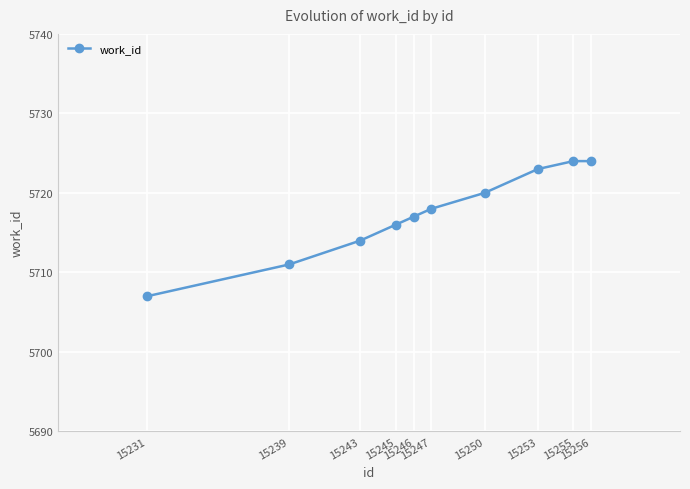

Reading left to right, list all the values displayed in this chart.

15231=5707	15239=5711	15243=5714	15245=5716	15246=5717	15247=5718	15250=5720	15253=5723	15255=5724	15256=5724